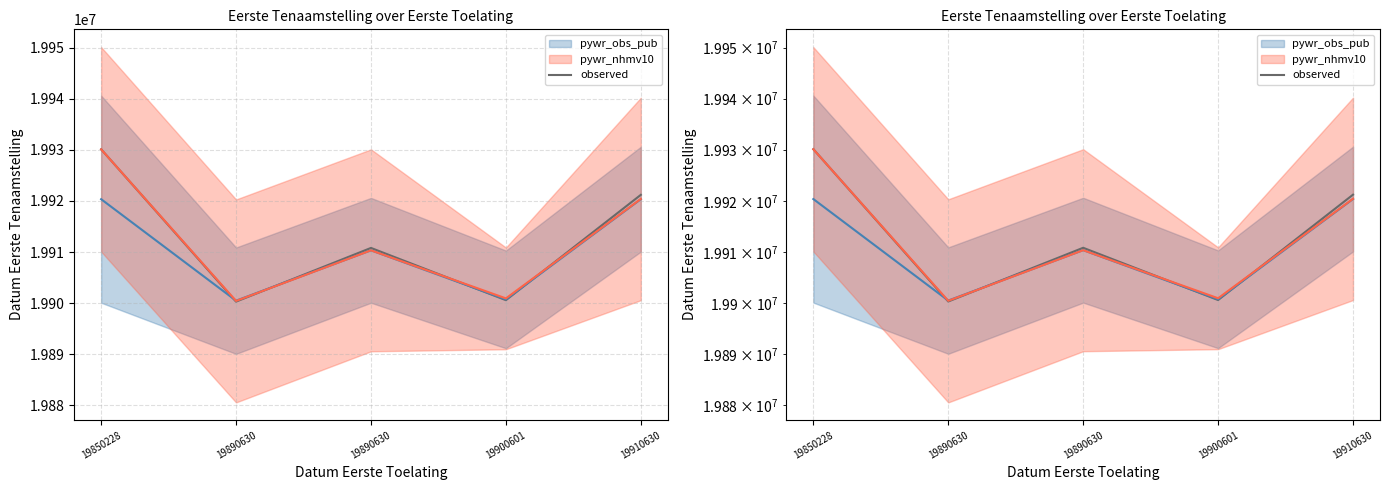

What is the change in value from 19890630 to 19900601?

-10219